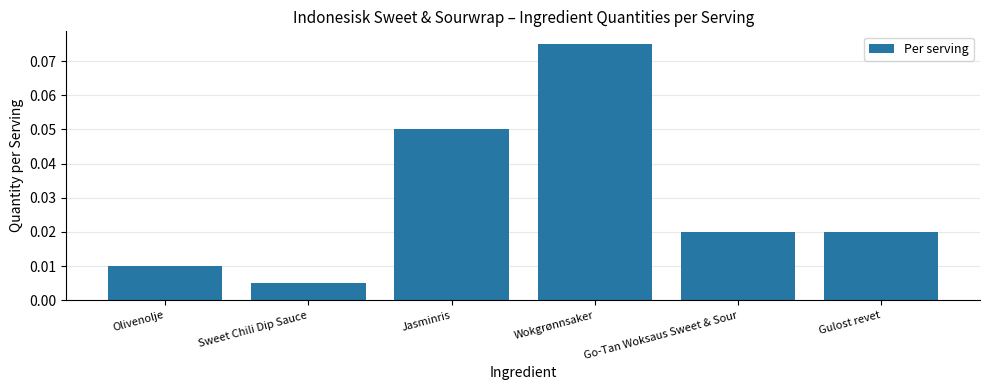

At which category does the chart reach its peak across all series?

Wokgrønnsaker